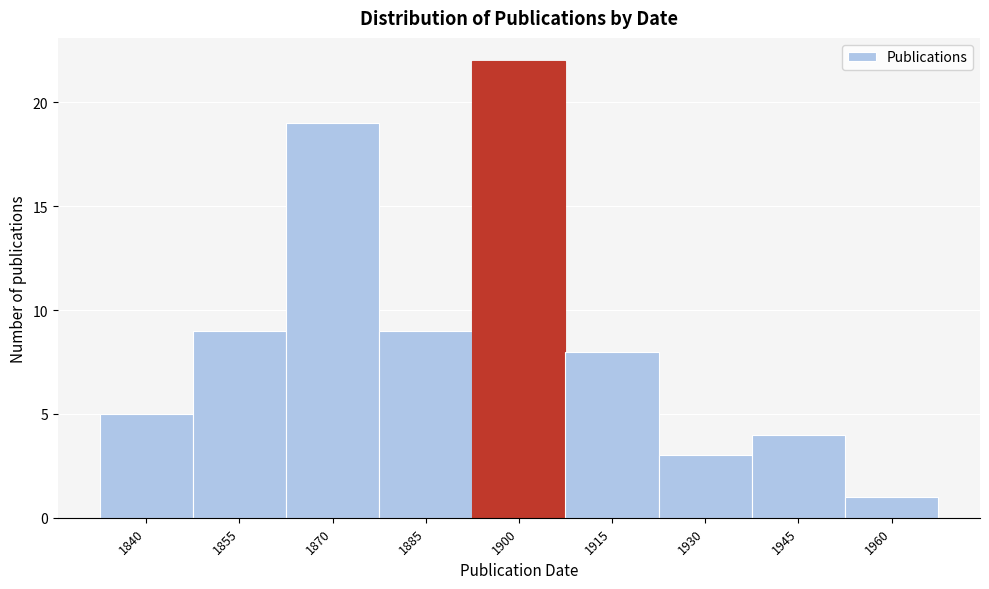

Reading left to right, extract all data points from this chart.

1840=5	1855=9	1870=19	1885=9	1900=22	1915=8	1930=3	1945=4	1960=1